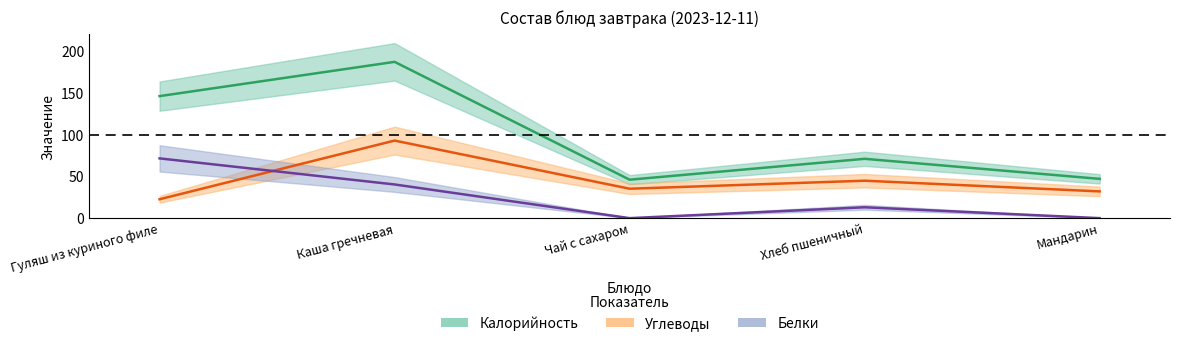

What value does the Углеводы series have at Гуляш из куриного филе?

22.6